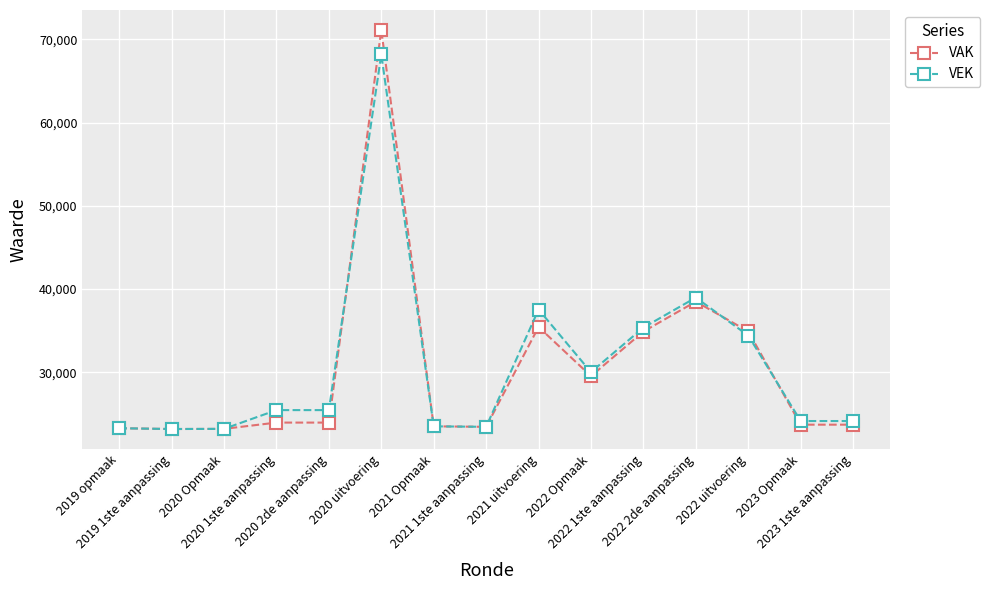

At 2022 uitvoering, list the series in order from largest to smallest.

VAK, VEK